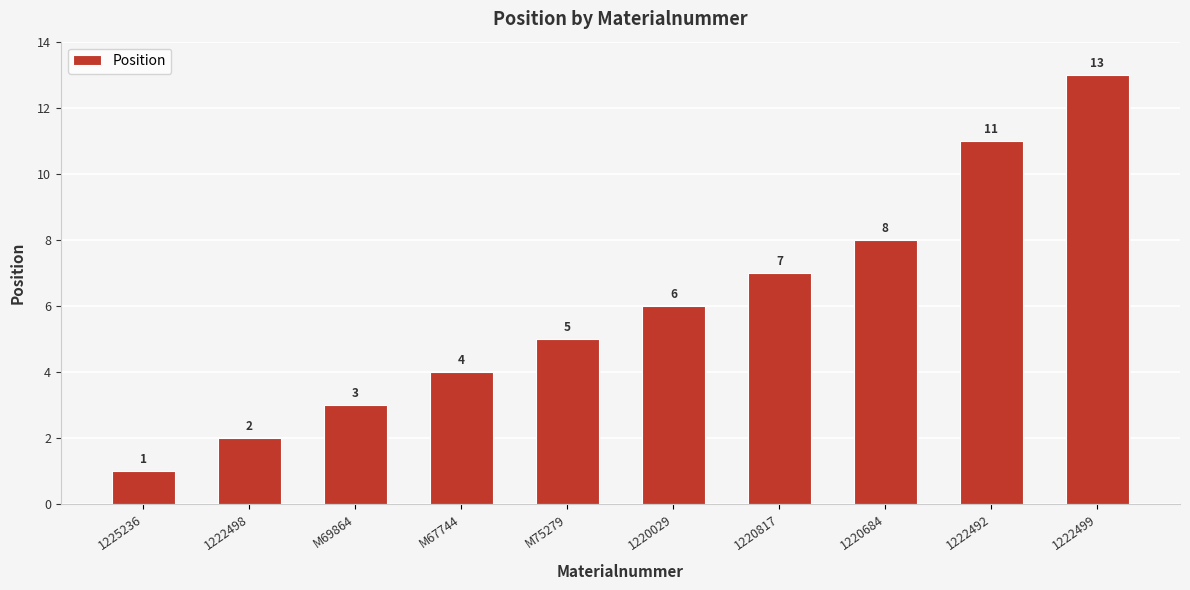

Rank the categories by value from highest to lowest.

1222499, 1222492, 1220684, 1220817, 1220029, M75279, M67744, M69864, 1222498, 1225236